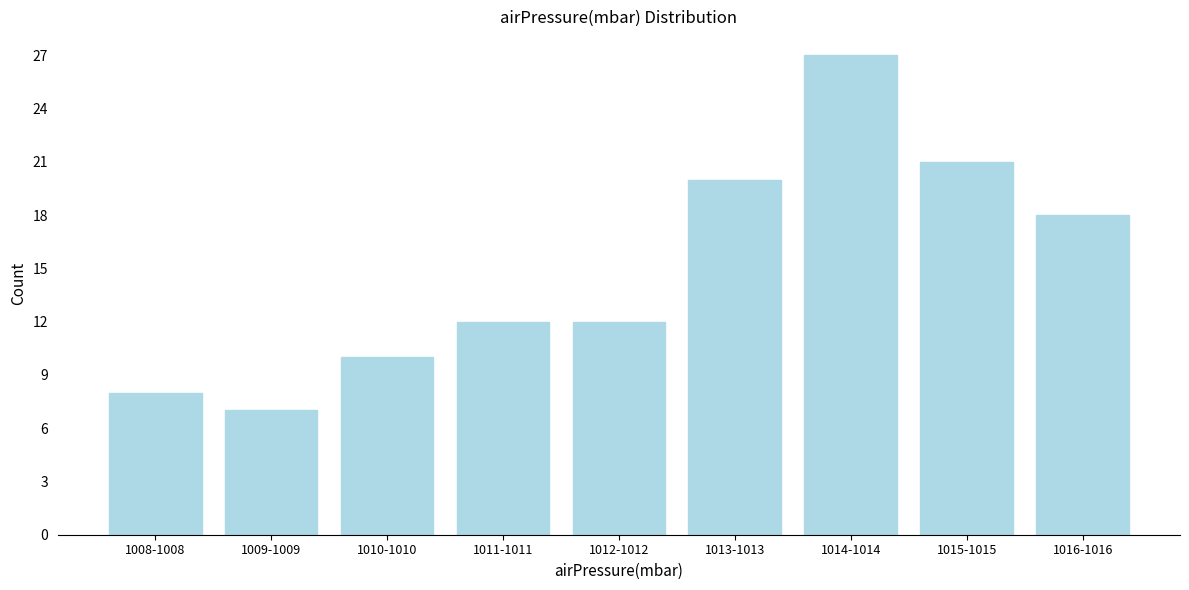

Reading left to right, what are all the values shown in this chart?

1008-1008=8	1009-1009=7	1010-1010=10	1011-1011=12	1012-1012=12	1013-1013=20	1014-1014=27	1015-1015=21	1016-1016=18